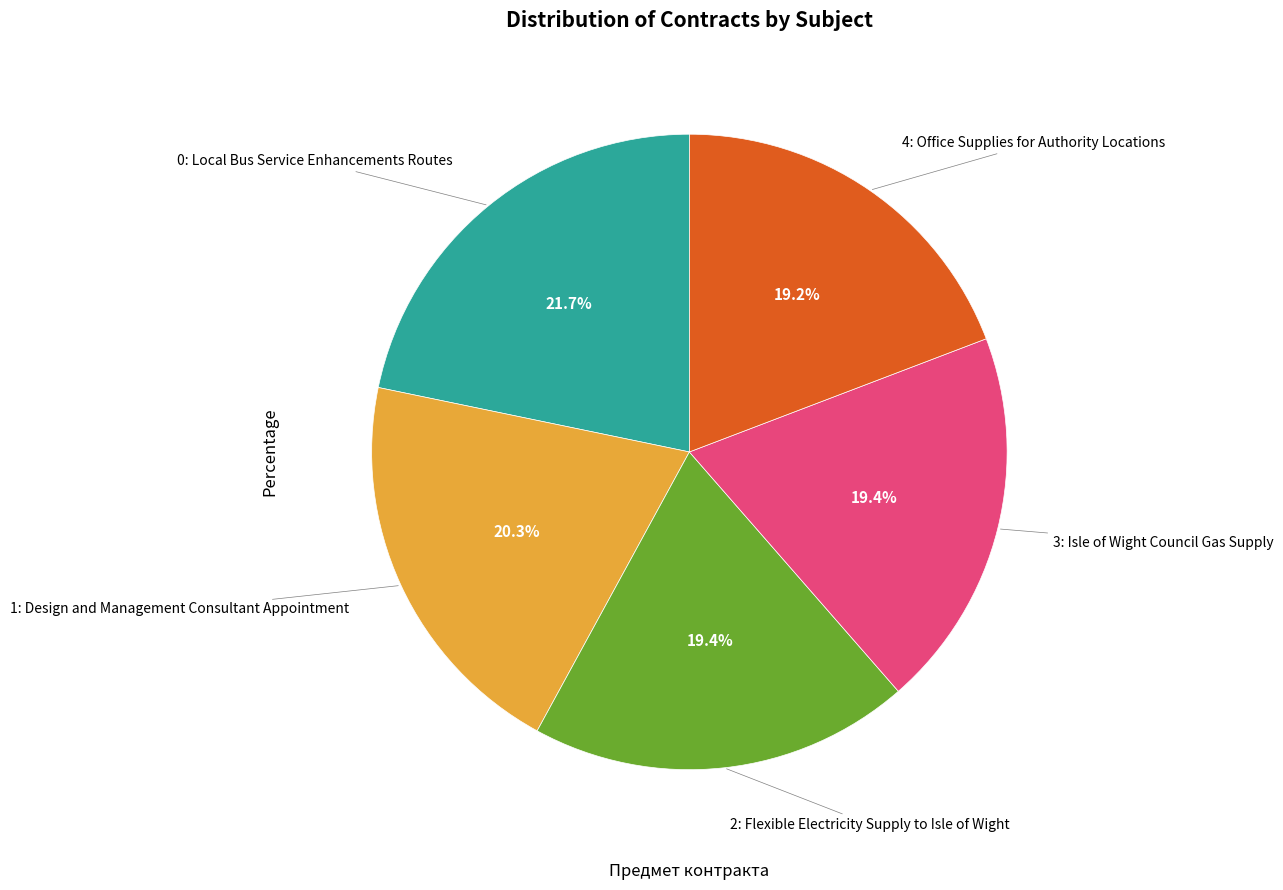

Is there any slice that represents more than half of the pie?

No